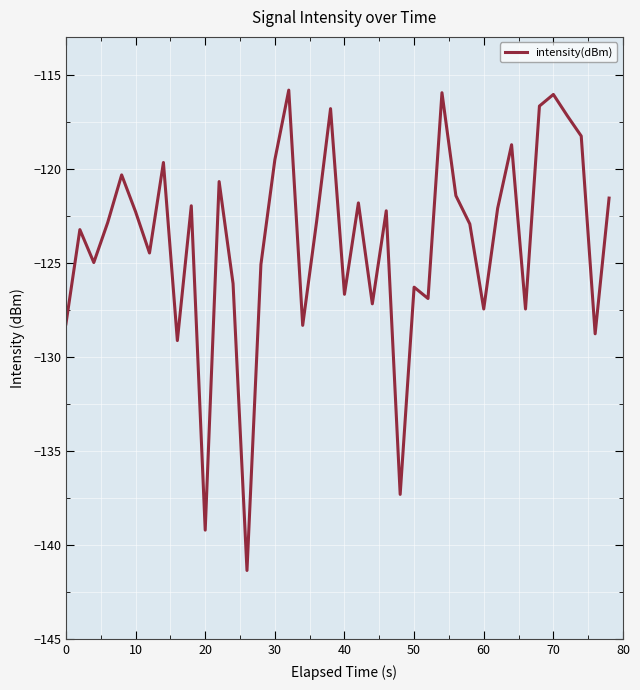

What is the difference between the second highest and second lowest values?

23.2